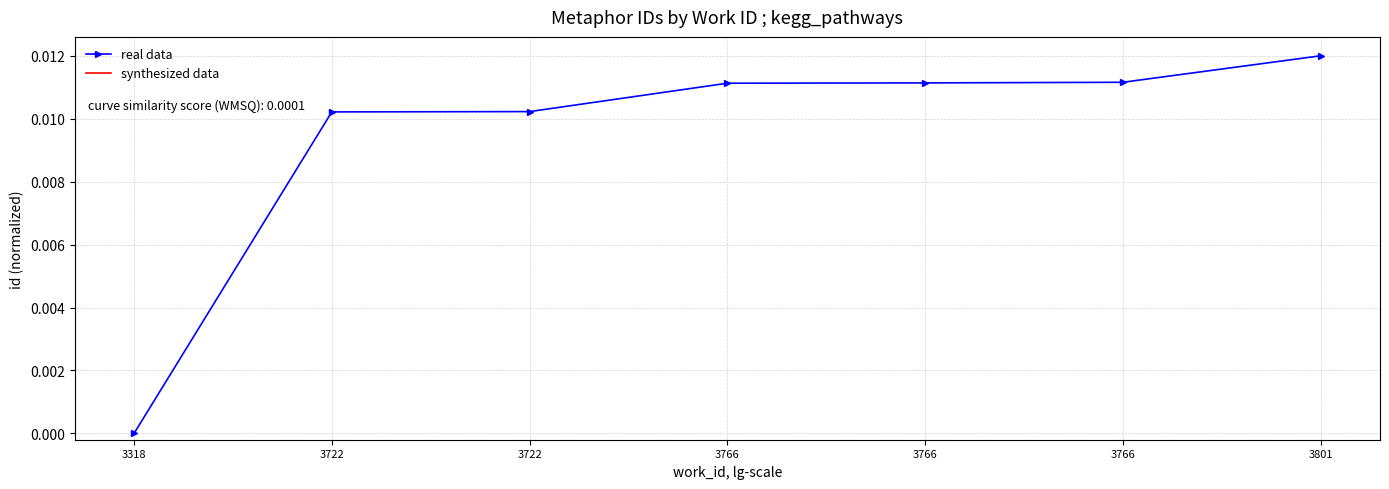

The value of real data at 3318 is 0.0. True or false?

True